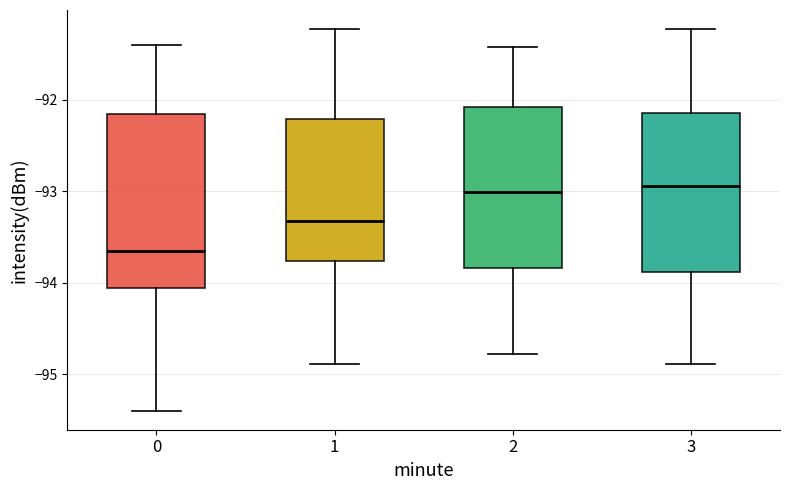

Which box is the tallest, from its lower edge to its upper edge?

0